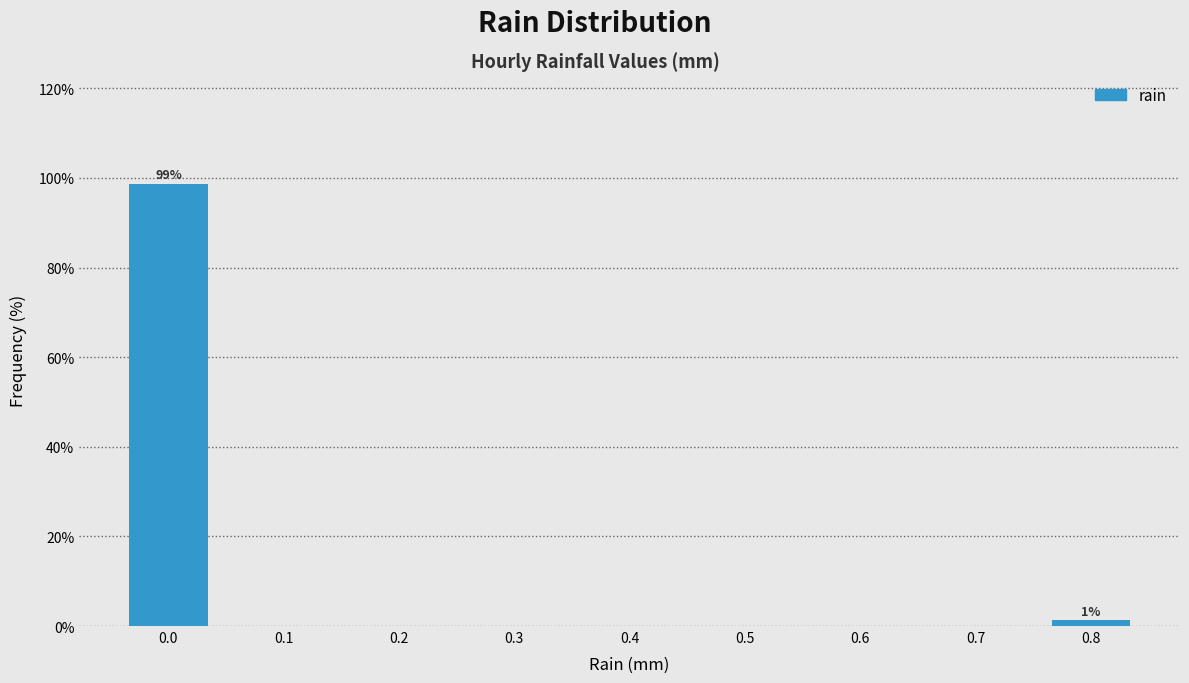

Which range on the x-axis has the tallest bar?

-0.05 to 0.05